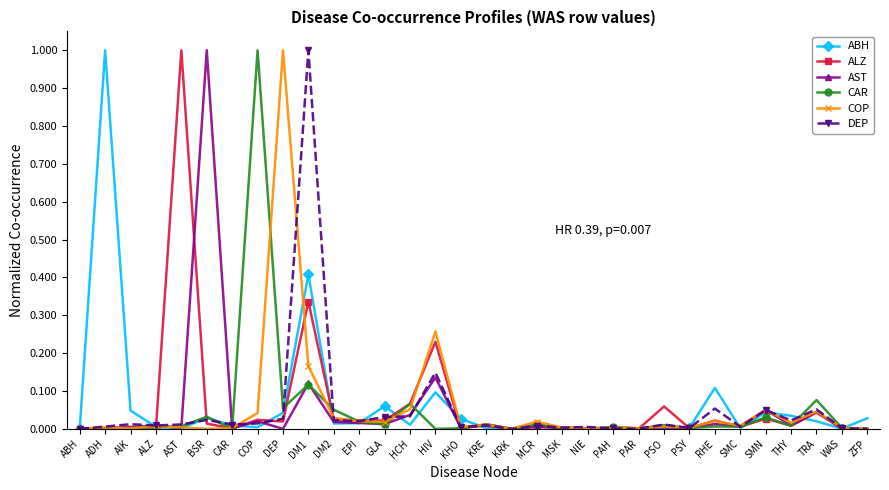

What is the label of the 1st point from the left?

ABH